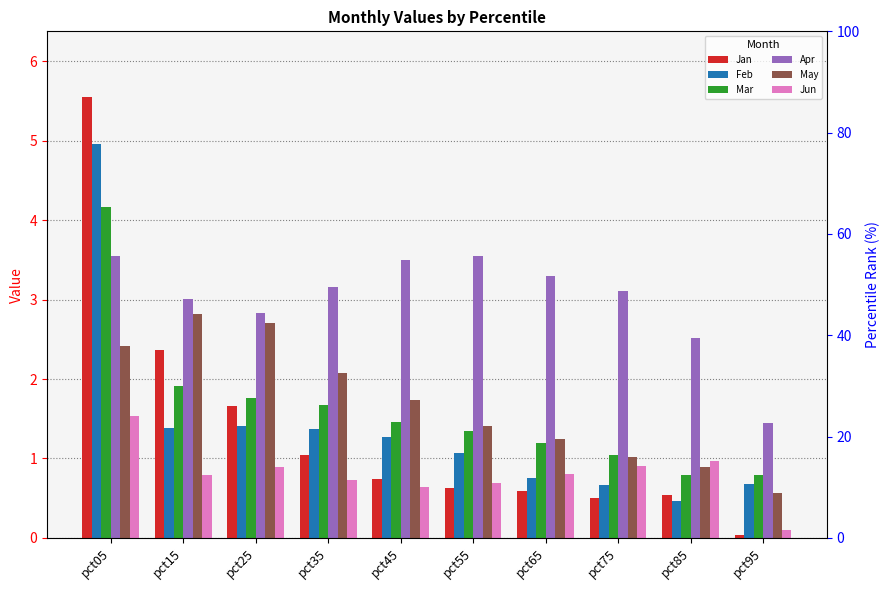

Does the chart contain any negative values?

No